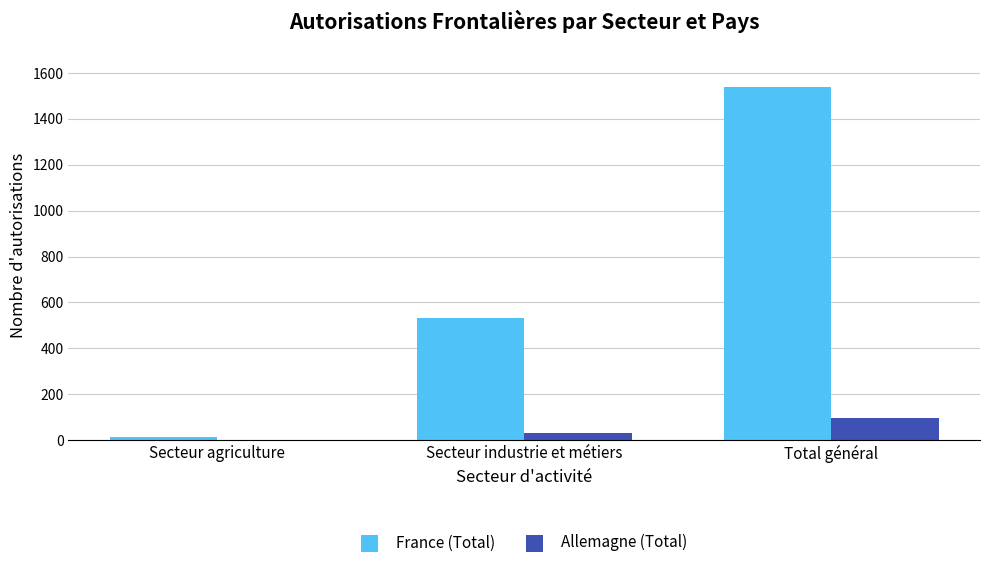

At which label does France (Total) reach its peak?

Total général